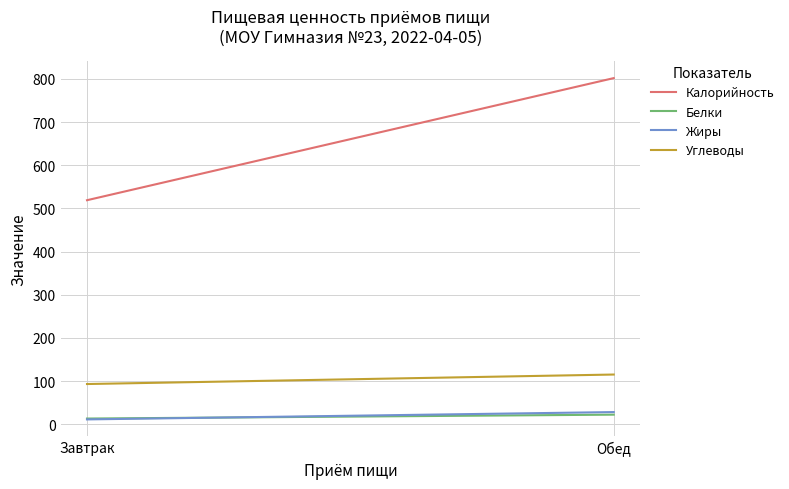

How many Белки values are between 13 and 22?

2